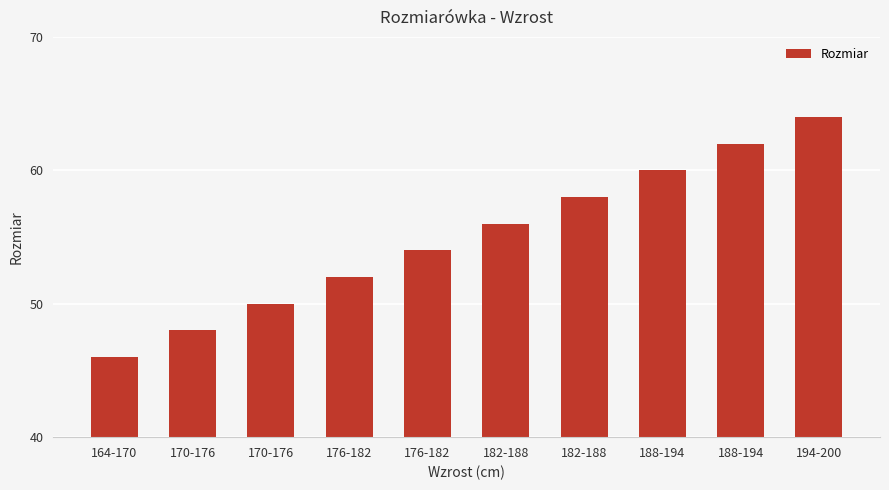

At which label is the value closest to 55?

176-182